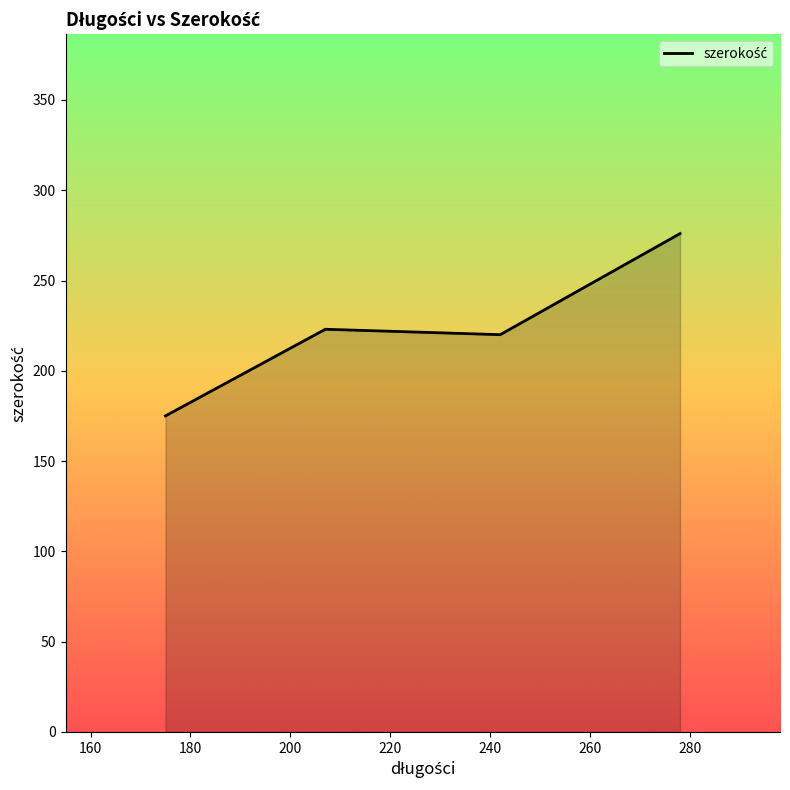

What is the greatest value displayed?

276